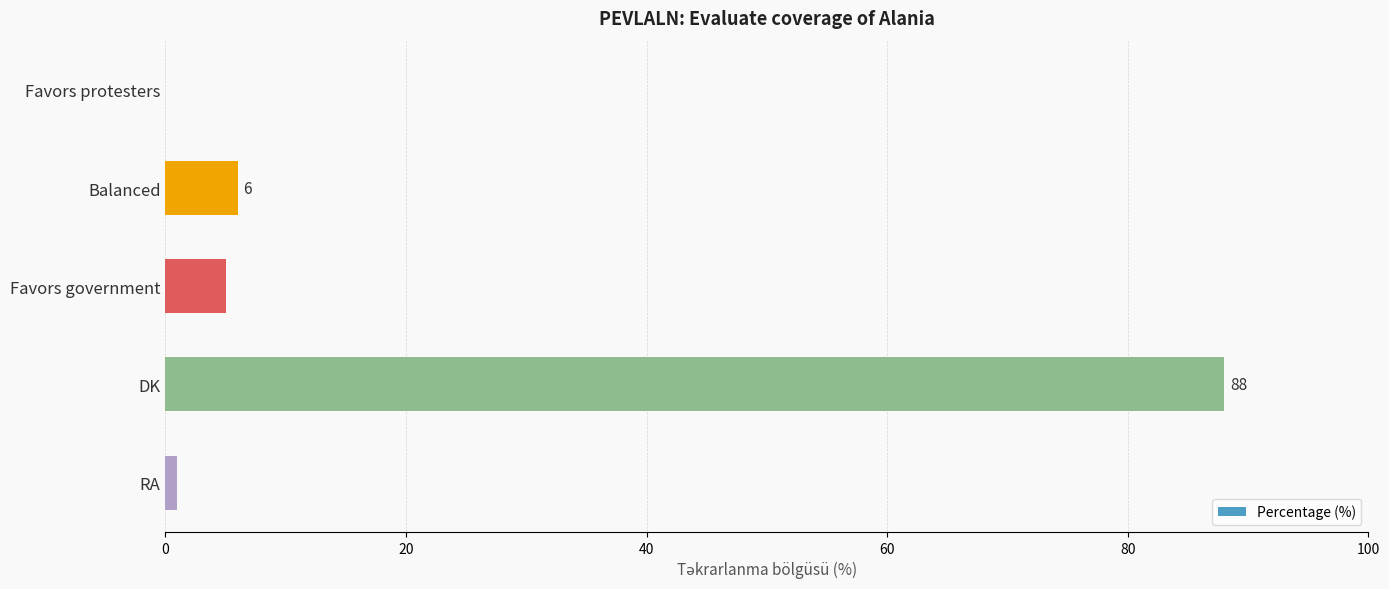

Reading top to bottom, list all the values displayed in this chart.

Favors protesters=0	Balanced=6	Favors government=5	DK=88	RA=1